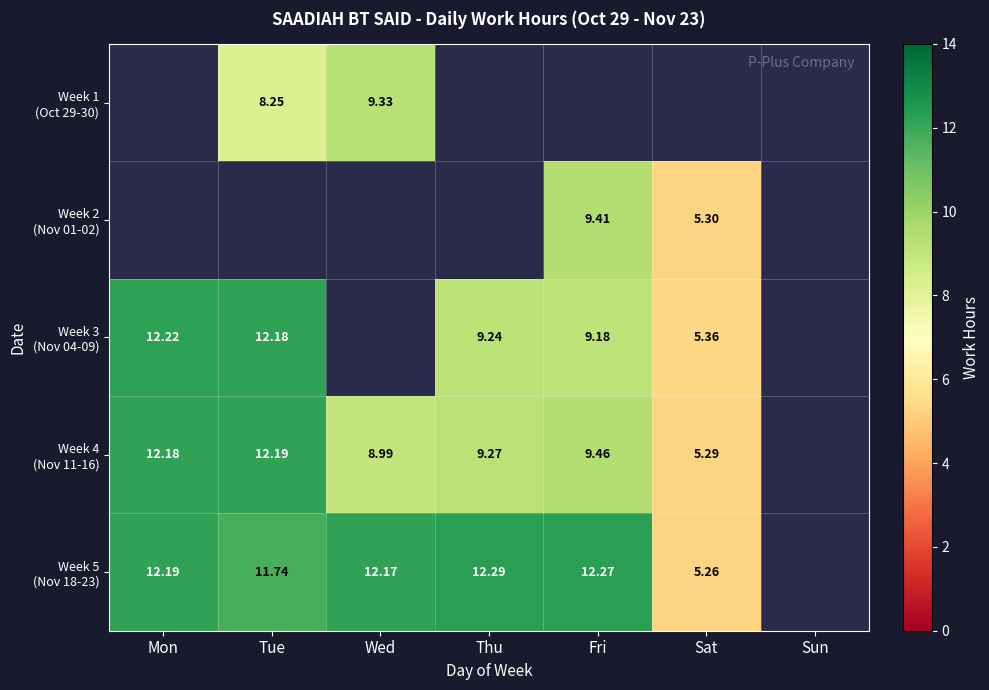

What is the greatest value displayed?

12.3